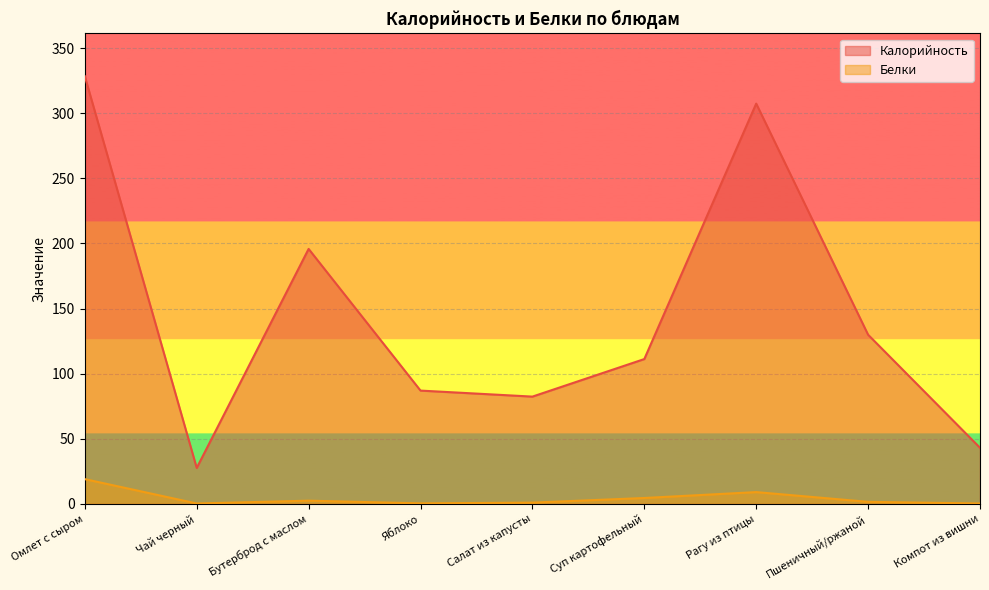

True or false: Белки has more than 0 points higher than both neighbors.

True